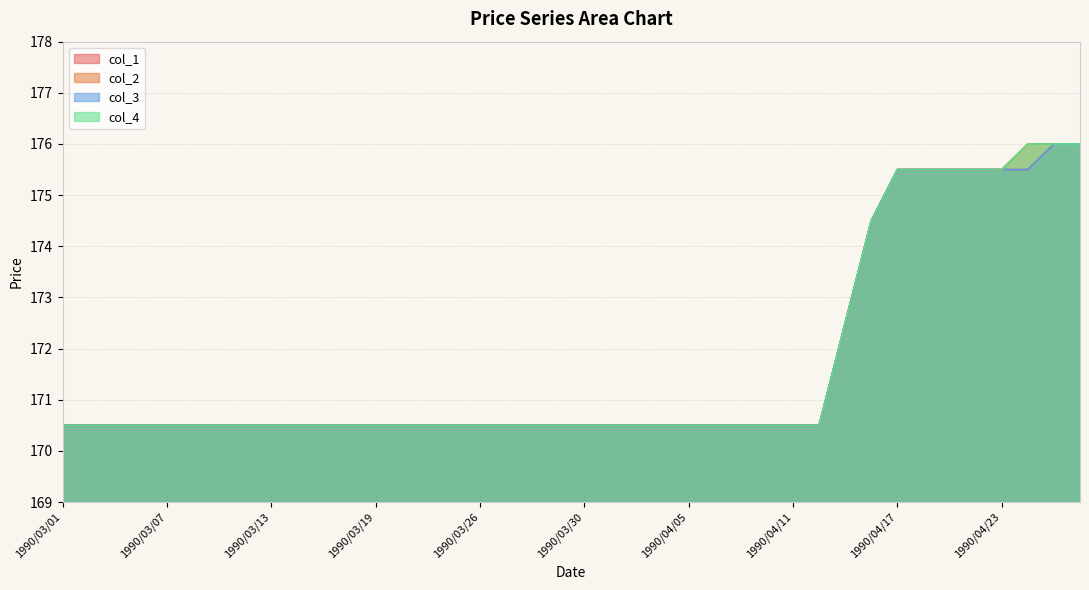

True or false: col_1 has more than 0 interior local peaks.

False